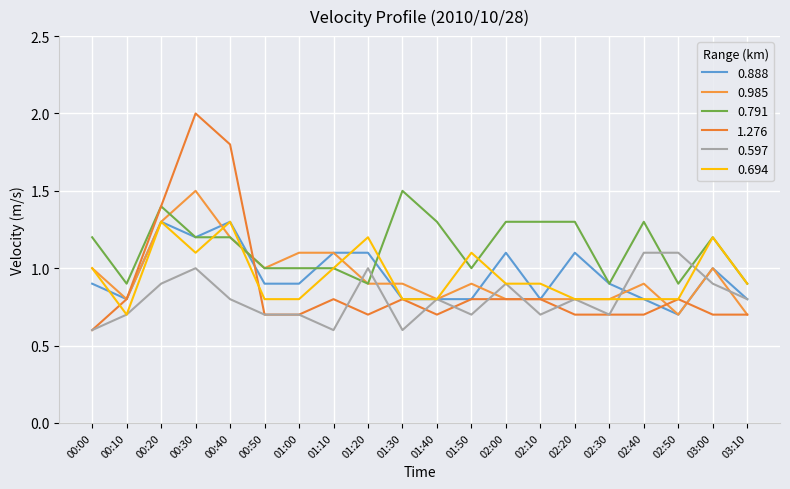

Does the chart have visible grid lines?

Yes